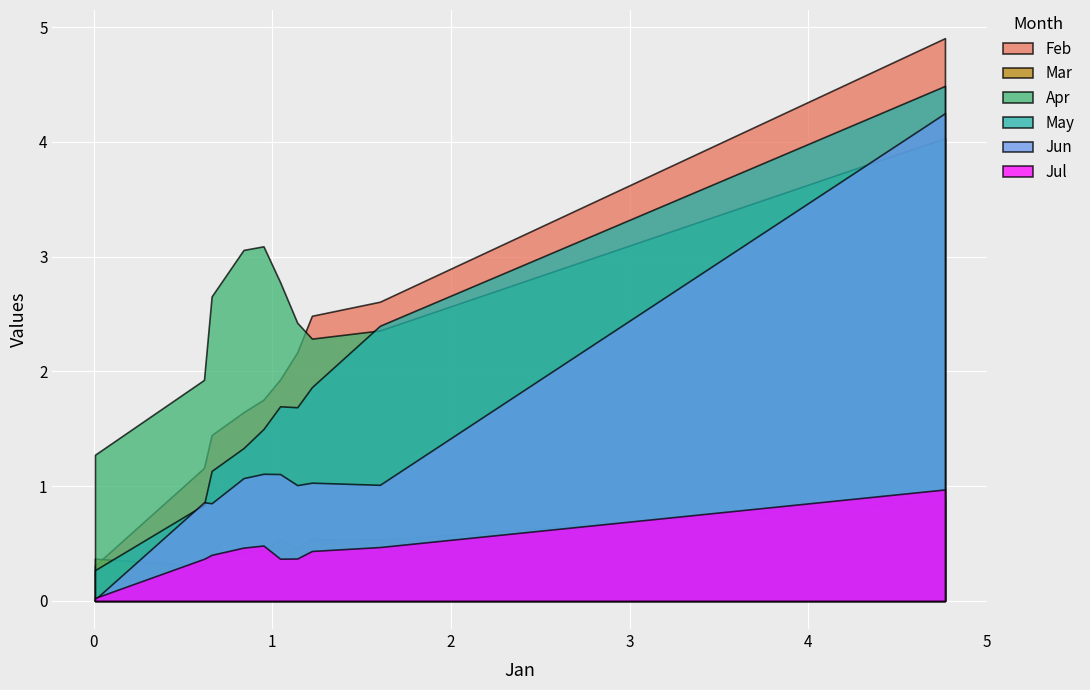

Which series has the largest total across all categories?

Apr